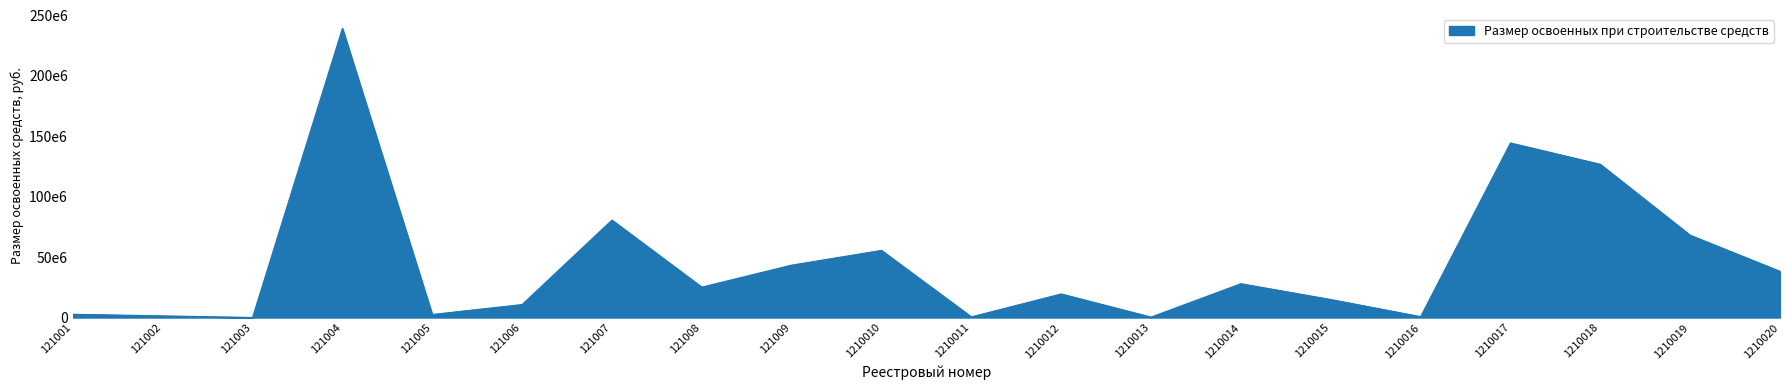

Is this an area chart (filled region under the line)?

Yes